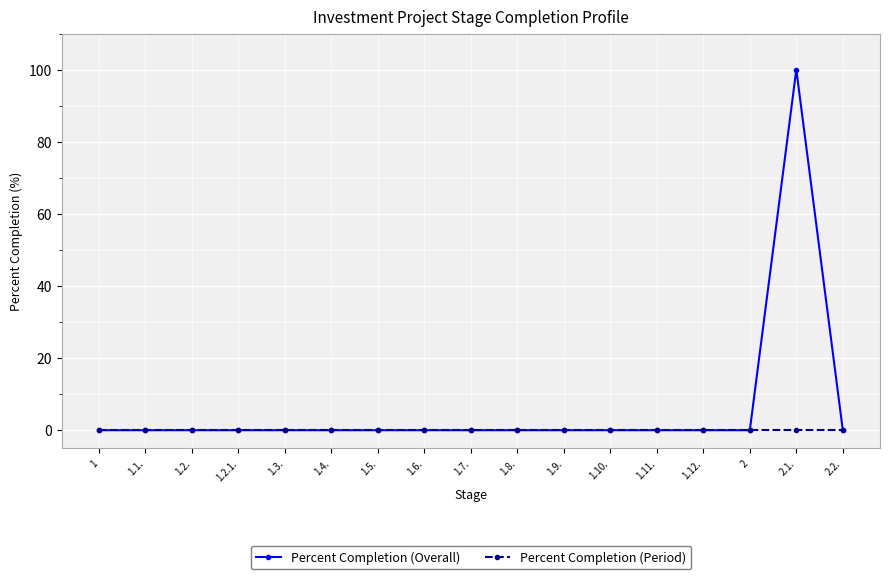

Does the chart have visible grid lines?

Yes